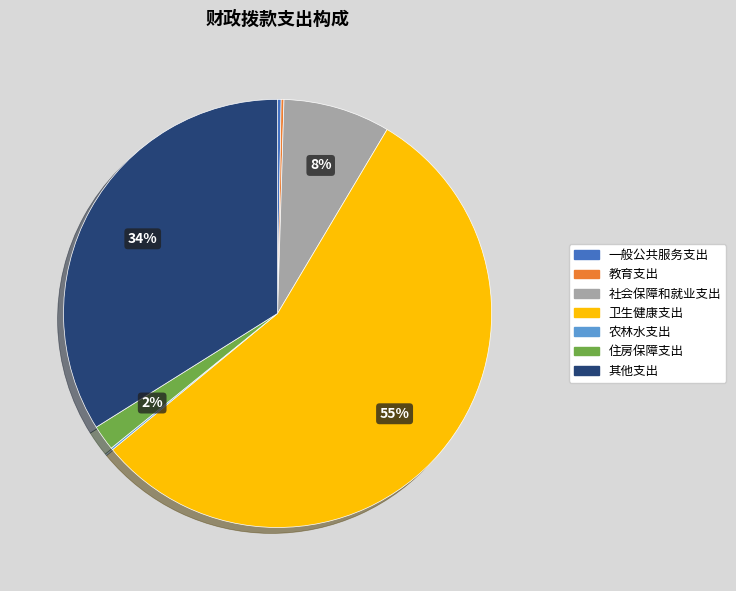

Is 卫生健康支出 the majority of the pie?

Yes